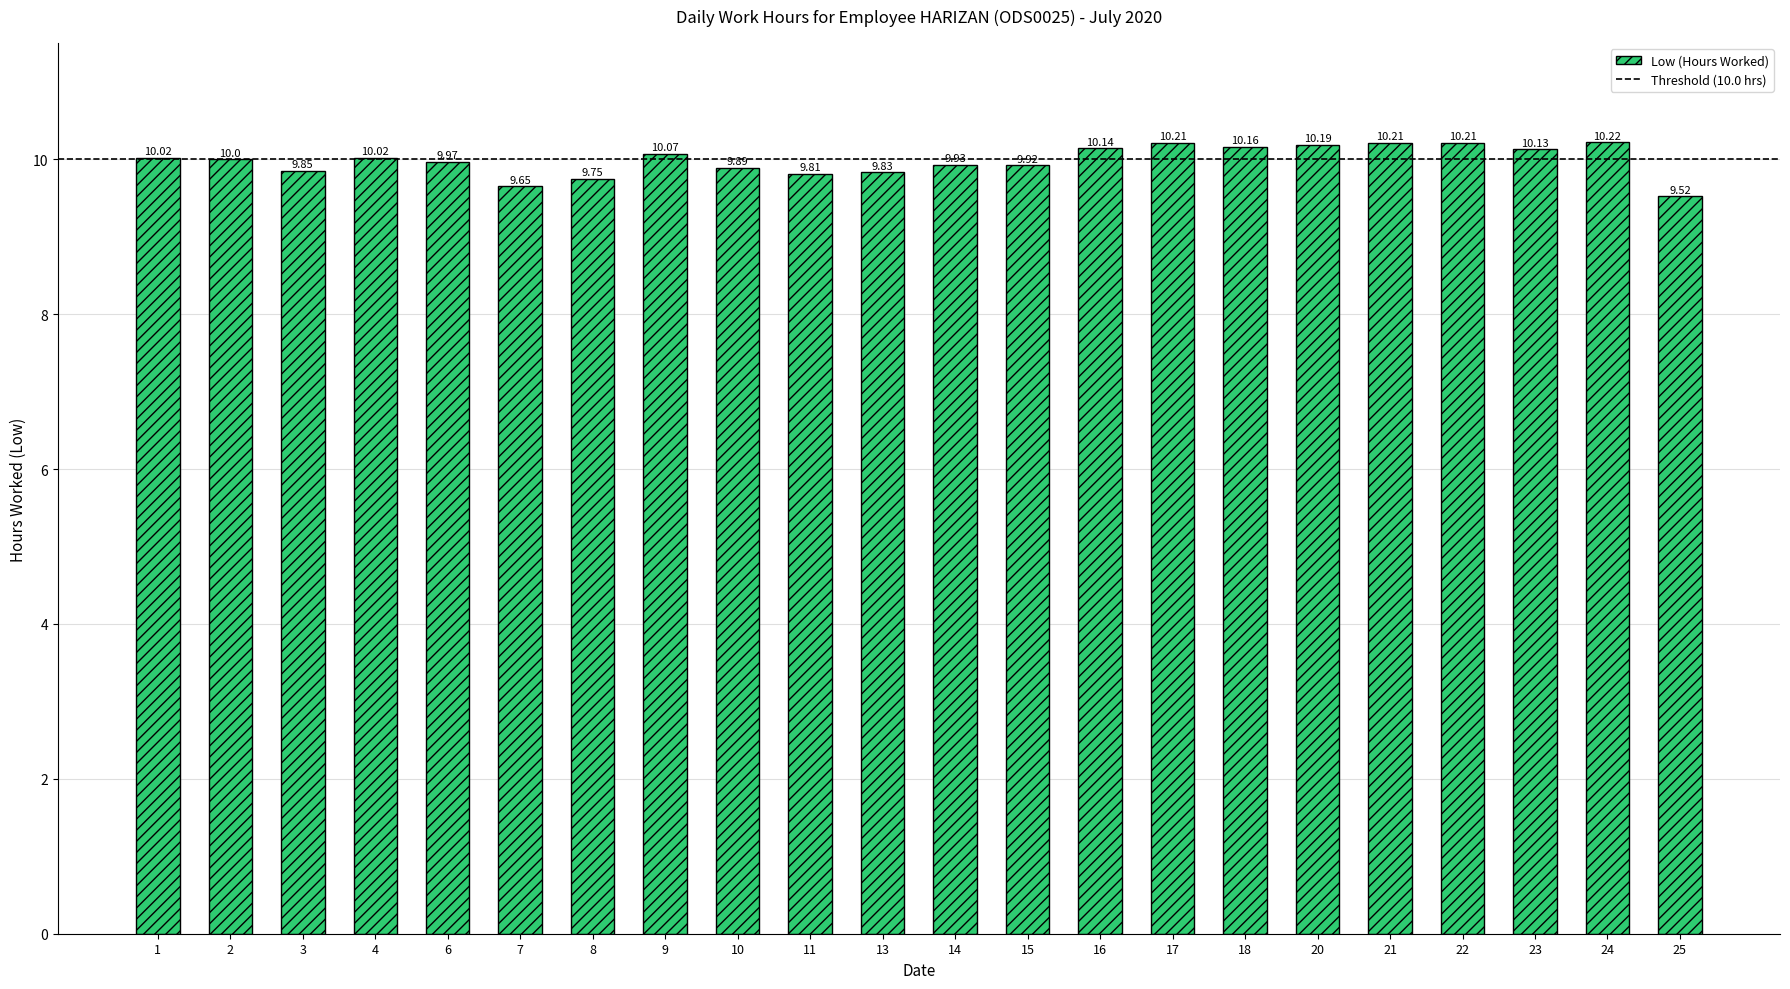

At which category does the chart reach its minimum across all series?

25